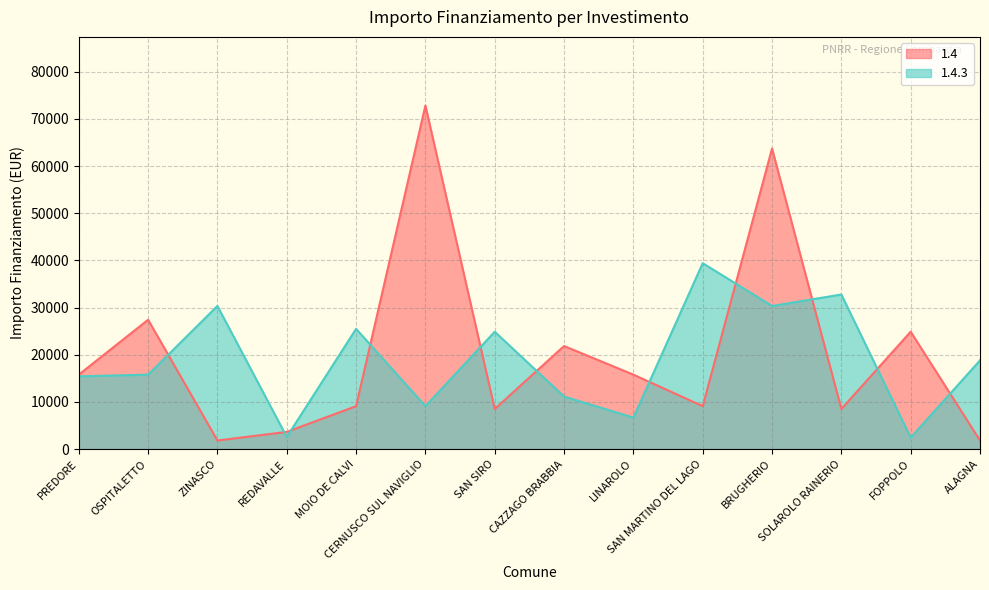

Which series has the largest total across all categories?

1.4